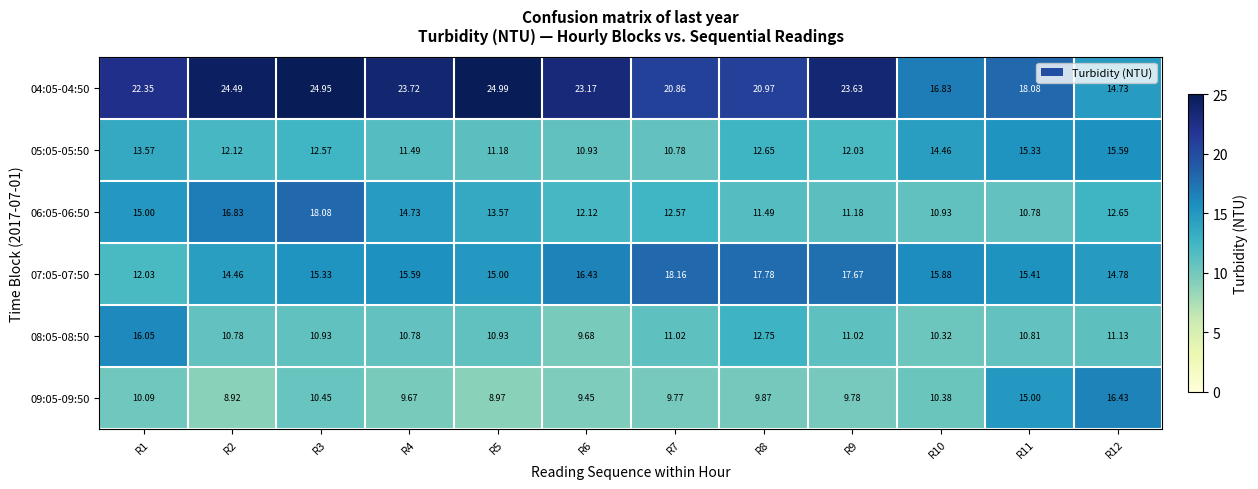

How many distinct data groups are displayed?

6